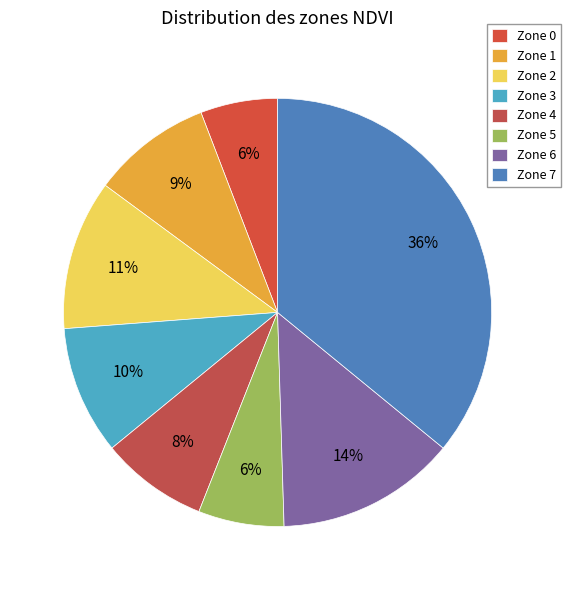

To the nearest percent, what is the difference between the largest and smallest slice percentages?

30%